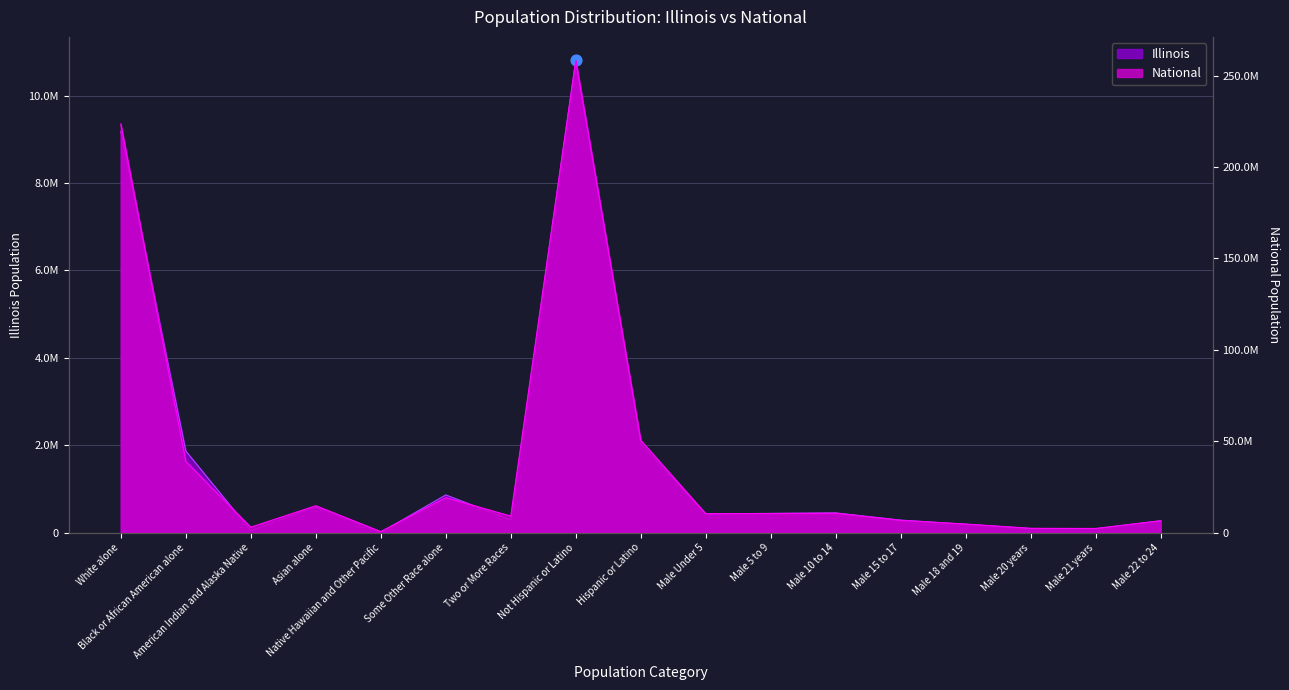

What are all the series names shown in the legend?

Illinois, National